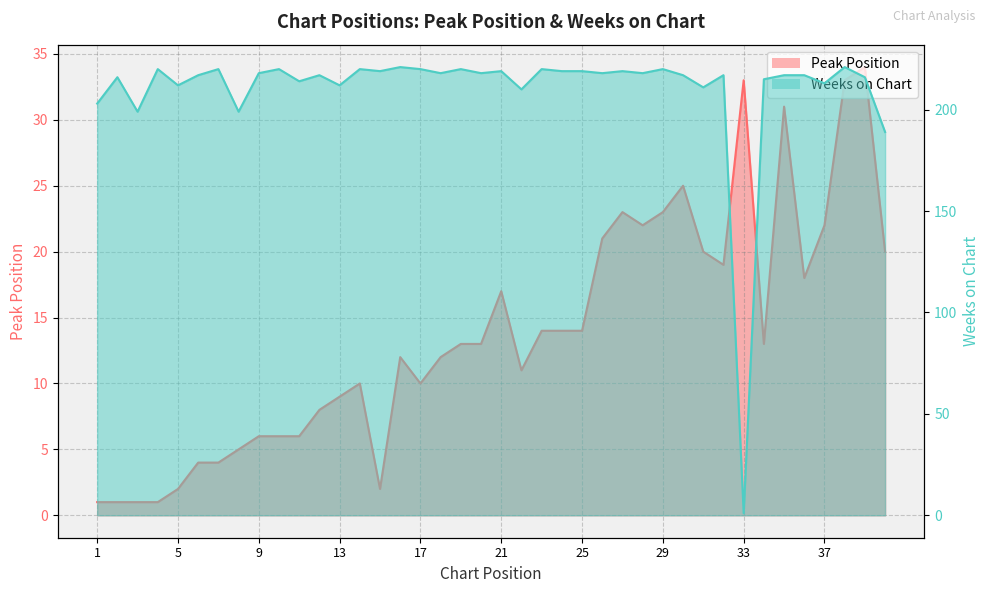

The Peak Position series shows 33 at 38. True or false?

True